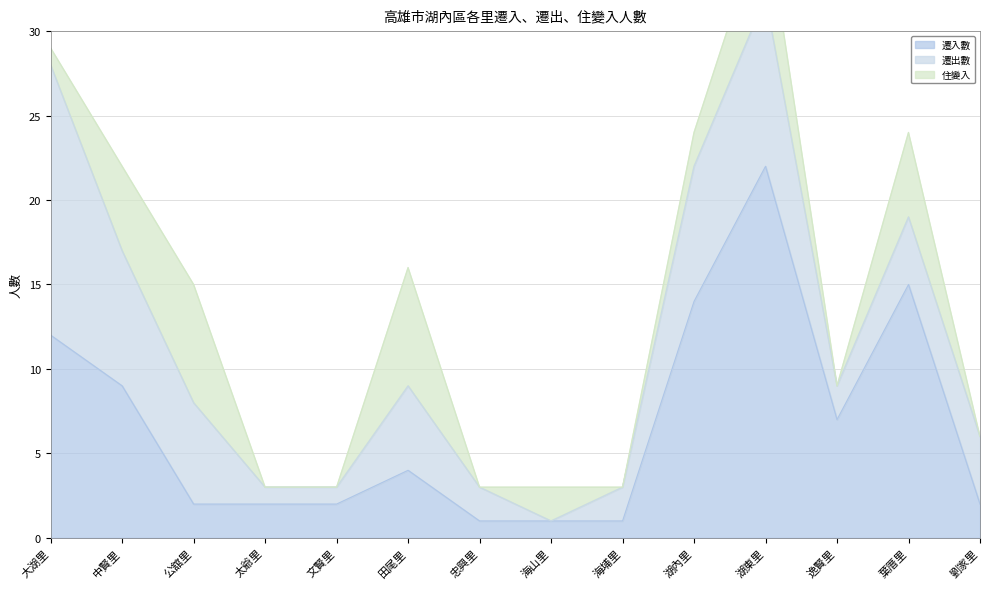

The value of 遷入數 at 大湖里 is 12. True or false?

True